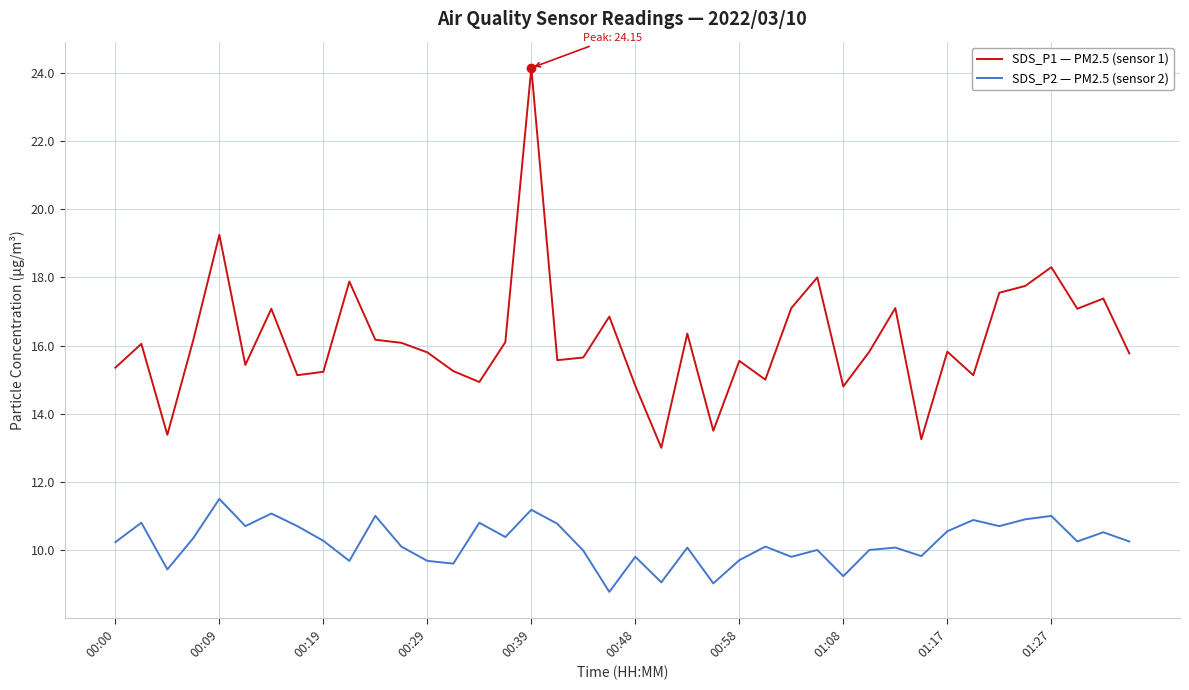

True or false: SDS_P2 — PM2.5 (sensor 2) and SDS_P1 — PM2.5 (sensor 1) intersect in this chart.

False